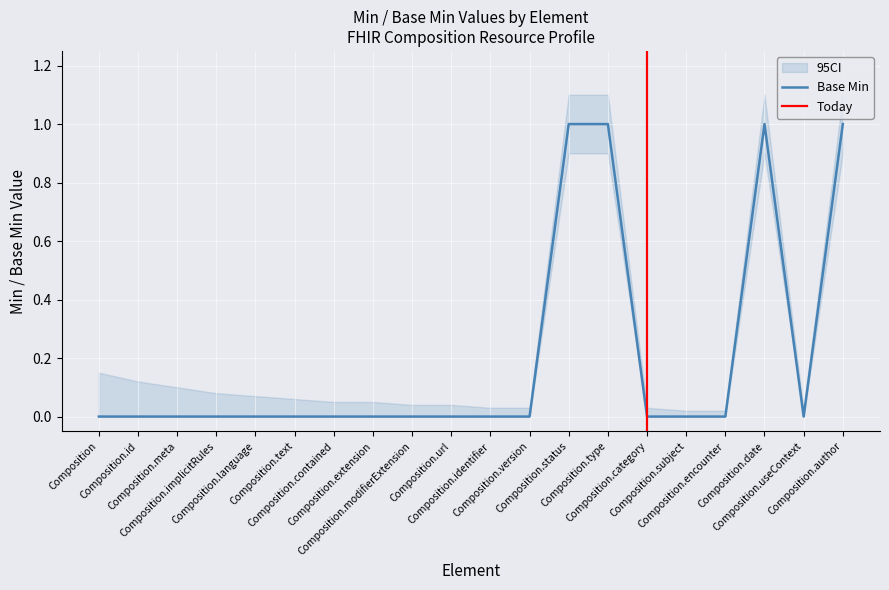

Which has a higher value, Composition.useContext or Composition.subject?

Composition.useContext